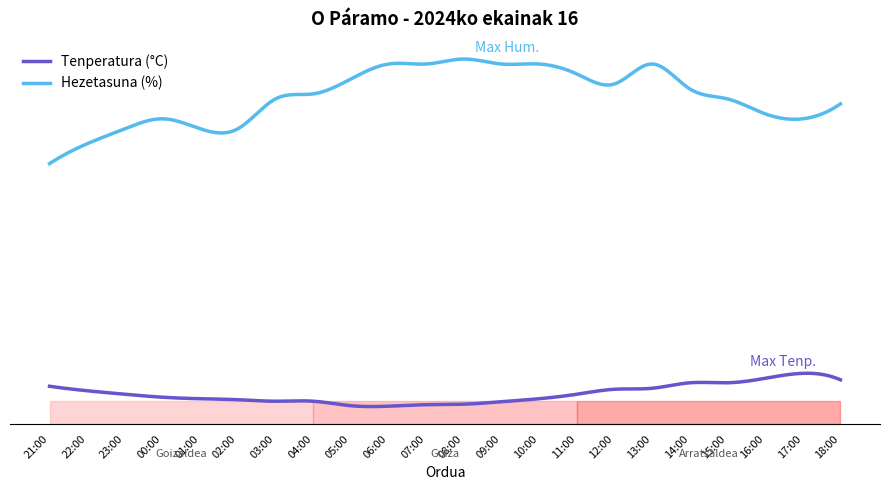

What are all the series names shown in the legend?

Tenperatura (°C), Hezetasuna (%)